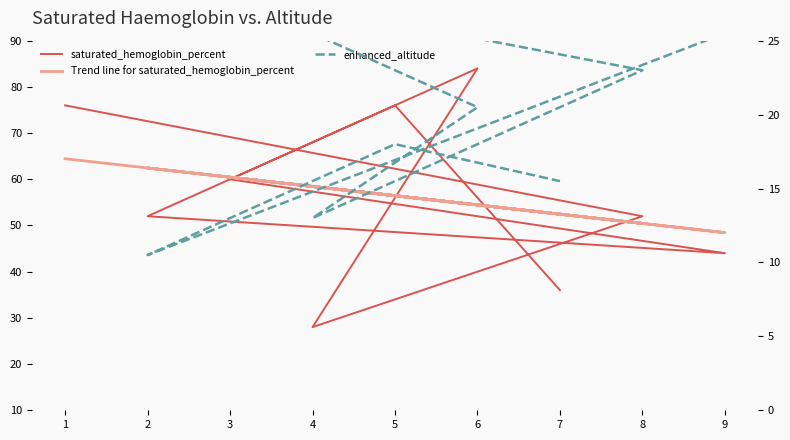

How many series are shown in this chart?

3